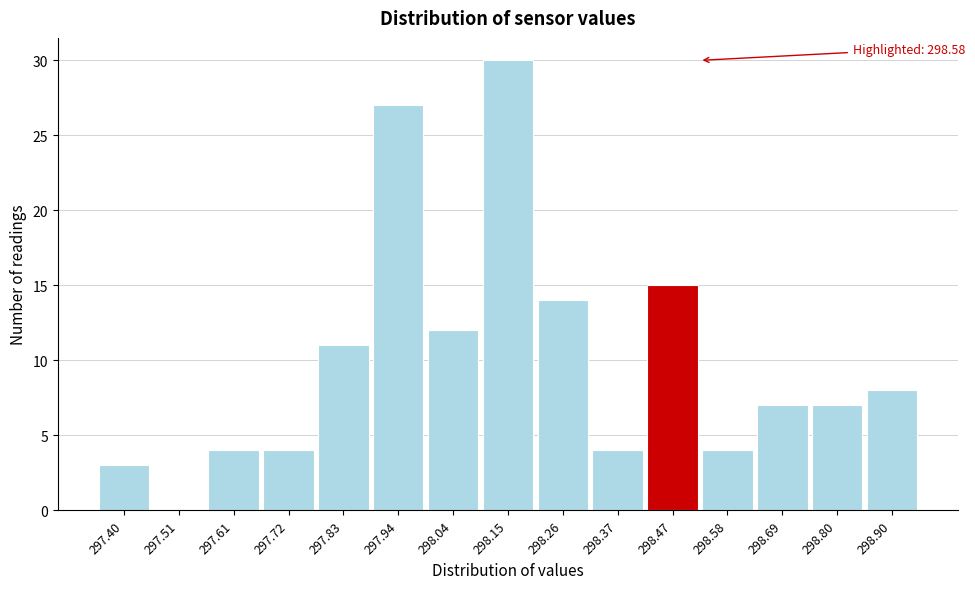

Reading right to left, extract all data points from this chart.

298.90=8	298.80=7	298.69=7	298.58=4	298.47=15	298.37=4	298.26=14	298.15=30	298.04=12	297.94=27	297.83=11	297.72=4	297.61=4	297.51=0	297.40=3